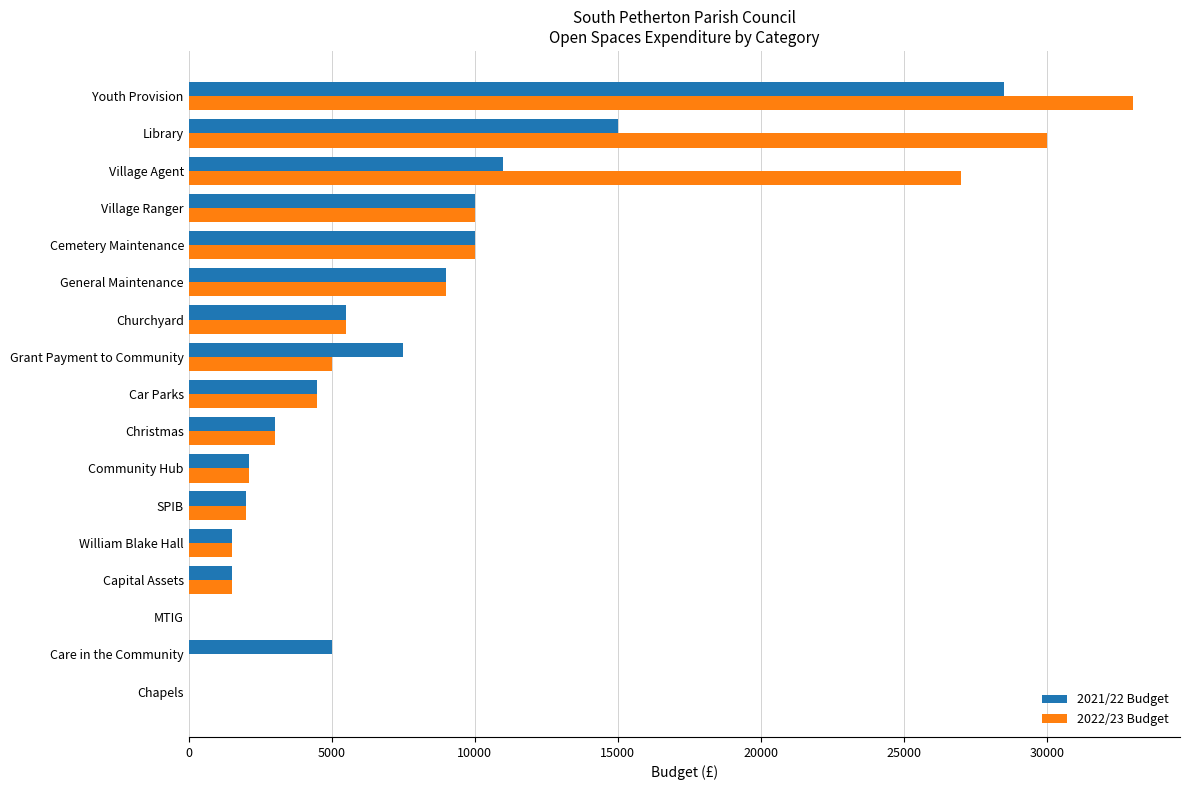

Which series changed the most between Care in the Community and Library?

2022/23 Budget